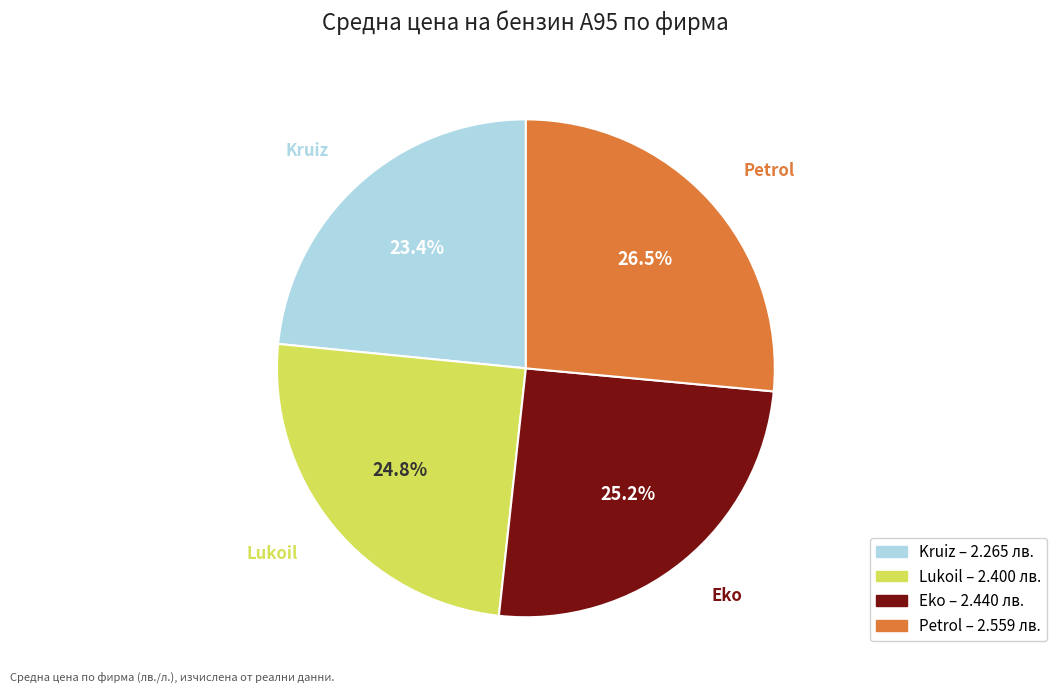

Is there a majority slice in this chart?

No